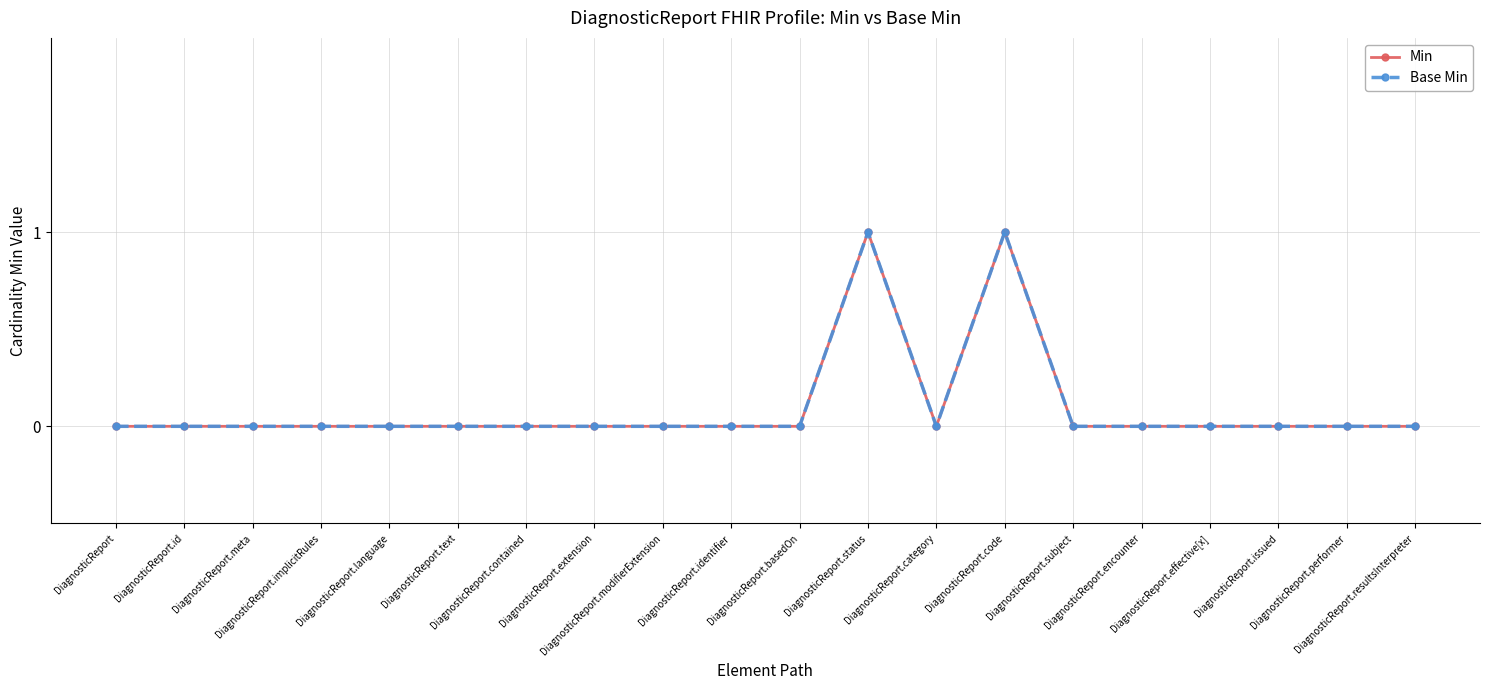

What is the difference between the maximum and minimum values in the Base Min series?

1